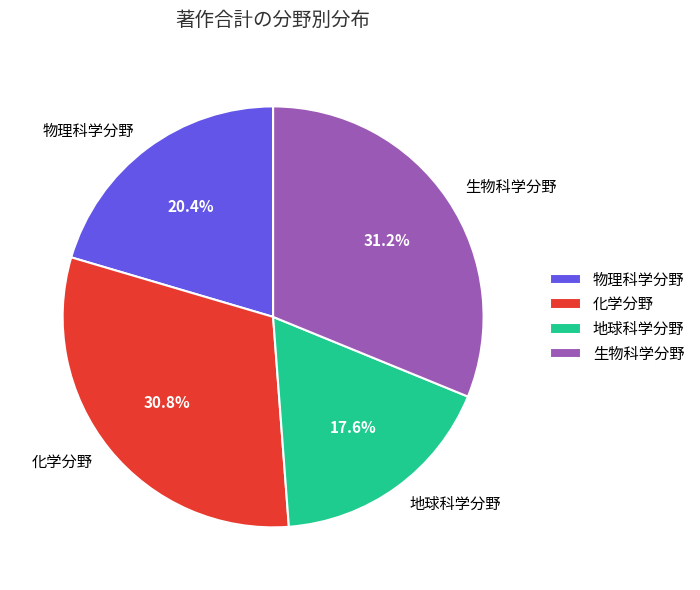

What is the ratio of the value at 物理科学分野 to the value at 化学分野?

0.7